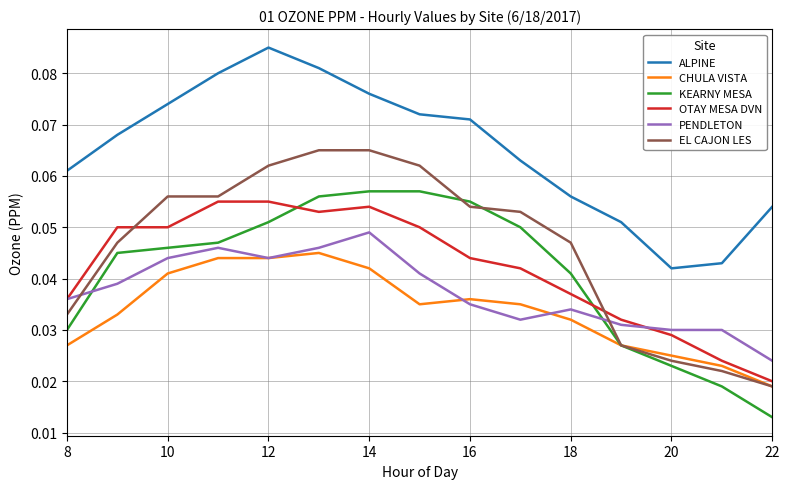

How many series are shown in this chart?

6